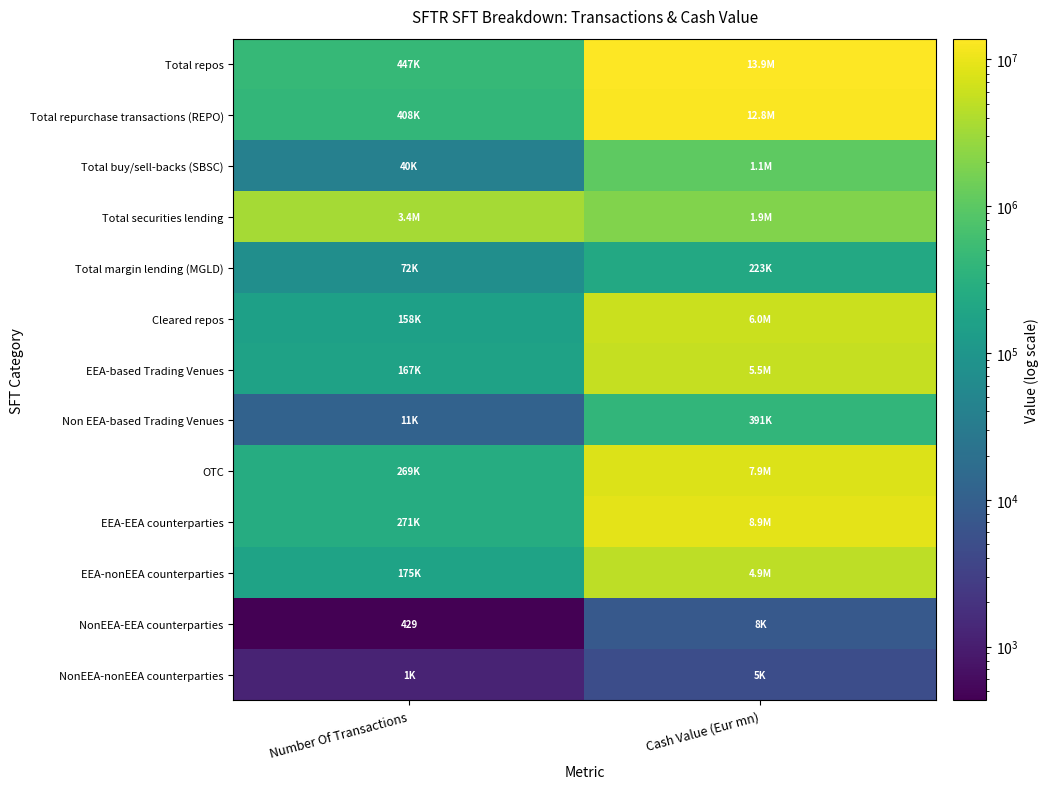

List the series in order of their peak value, lowest first.

NonEEA-nonEEA counterparties, NonEEA-EEA counterparties, Total margin lending (MGLD), Non EEA-based Trading Venues, Total buy/sell-backs (SBSC), Total securities lending, EEA-nonEEA counterparties, EEA-based Trading Venues, Cleared repos, OTC, EEA-EEA counterparties, Total repurchase transactions (REPO), Total repos